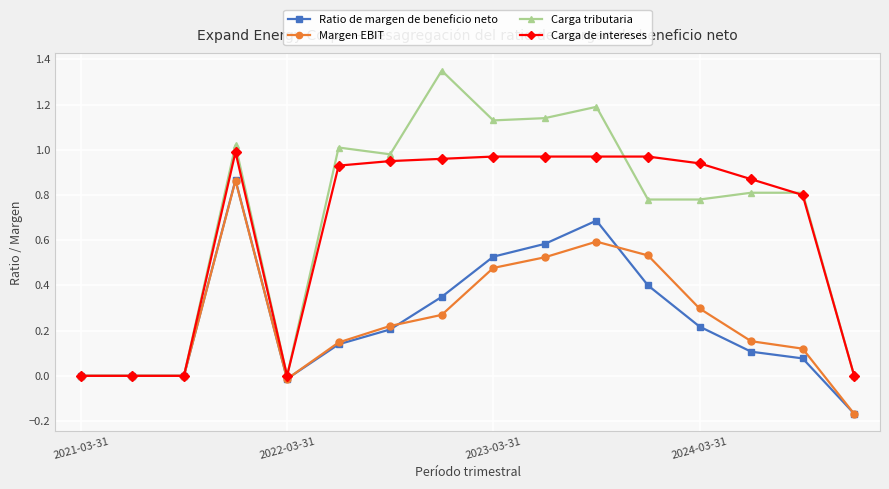

What is the value of the Ratio de margen de beneficio neto point at the 11th from the left?

0.7